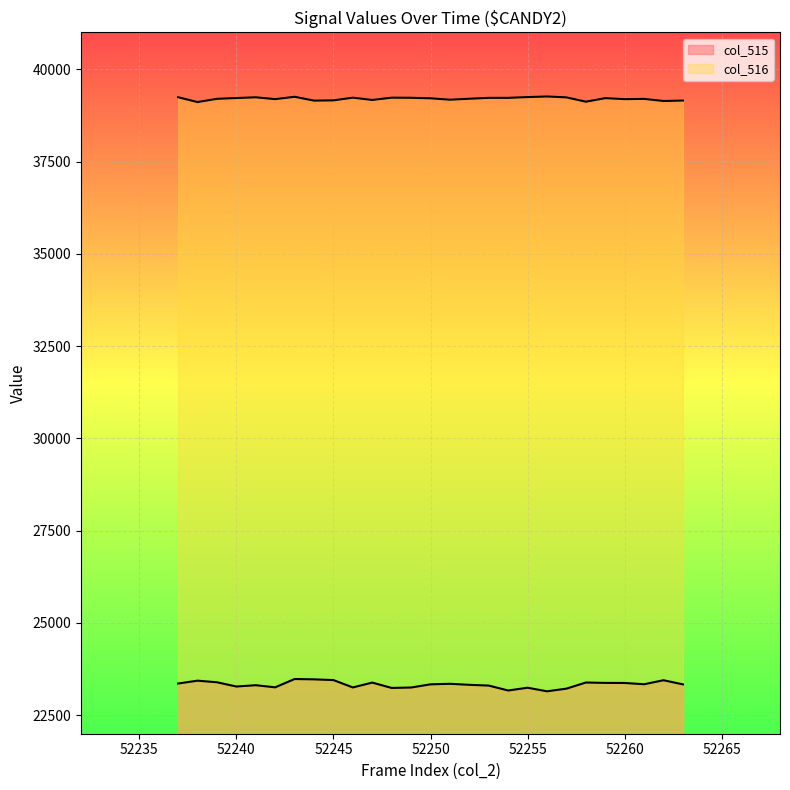

Reading left to right, transcribe all the data shown in this chart.

col_515: 52237=23360	52238=23437	52239=23394	52240=23279	52241=23314	52242=23257	52243=23482	52244=23473	52245=23453	52246=23254	52247=23385	52248=23240	52249=23252	52250=23338	52251=23352	52252=23325	52253=23304	52254=23171	52255=23246	52256=23149	52257=23221	52258=23387	52259=23377	52260=23375	52261=23340	52262=23449	52263=23337
col_516: 52237=39242	52238=39111	52239=39199	52240=39220	52241=39240	52242=39190	52243=39254	52244=39150	52245=39157	52246=39230	52247=39168	52248=39230	52249=39227	52250=39213	52251=39175	52252=39201	52253=39225	52254=39225	52255=39246	52256=39262	52257=39238	52258=39121	52259=39217	52260=39190	52261=39197	52262=39140	52263=39152